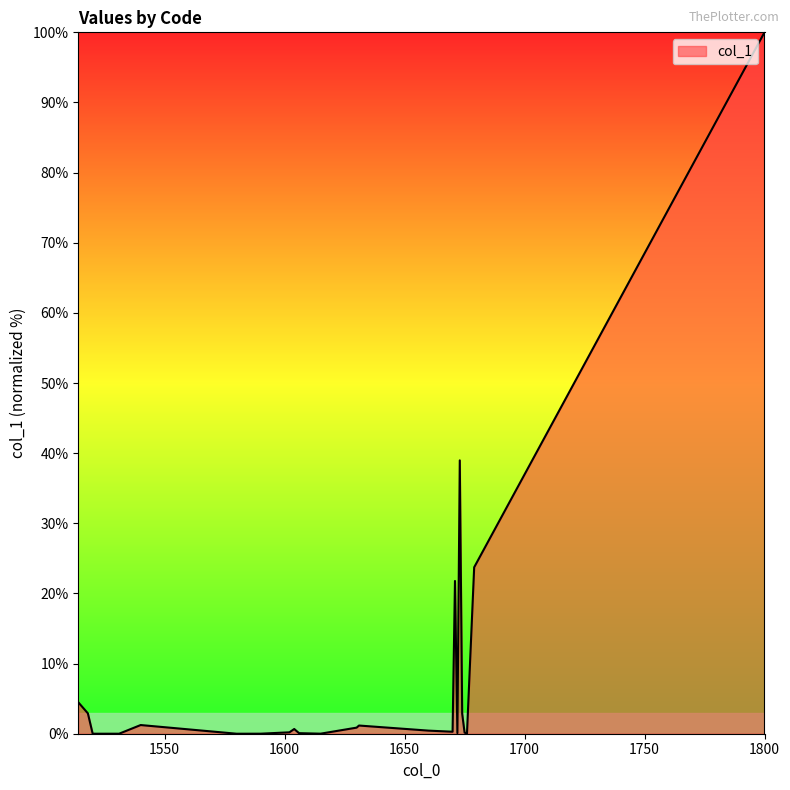

What is the greatest value displayed?

100.0